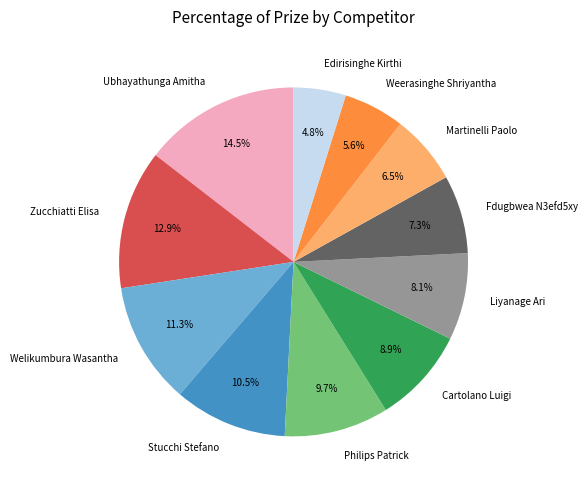

What is the ratio of the value at Weerasinghe Shriyantha to the value at Ubhayathunga Amitha?

0.4